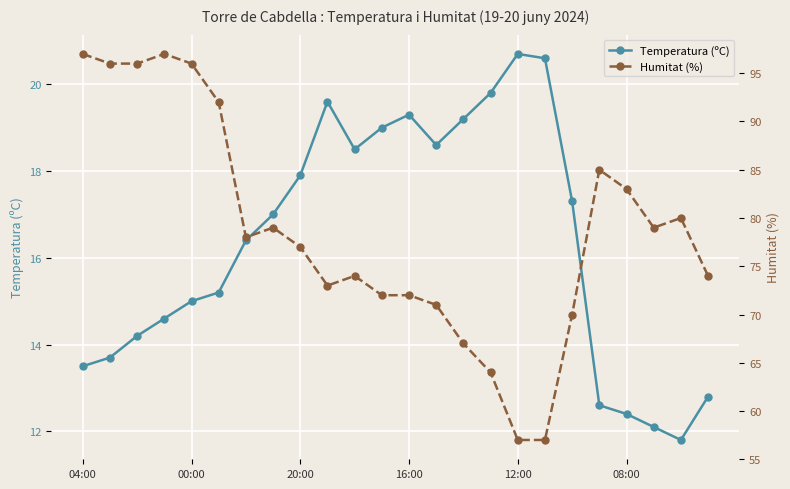

Reading left to right, extract all data points from this chart.

Temperatura (ºC): 13.5	13.7	14.2	14.6	15.0	15.2	16.4	17.0	17.9	19.6	18.5	19.0	19.3	18.6	19.2	19.8	20.7	20.6	17.3	12.6	12.4	12.1	11.8	12.8
Humitat (%): 97.0	96.0	96.0	97.0	96.0	92.0	78.0	79.0	77.0	73.0	74.0	72.0	72.0	71.0	67.0	64.0	57.0	57.0	70.0	85.0	83.0	79.0	80.0	74.0